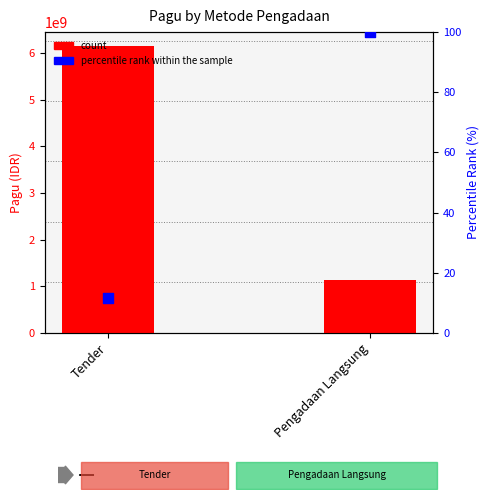

What is the total value across all series at Pengadaan Langsung?

1141850100.0